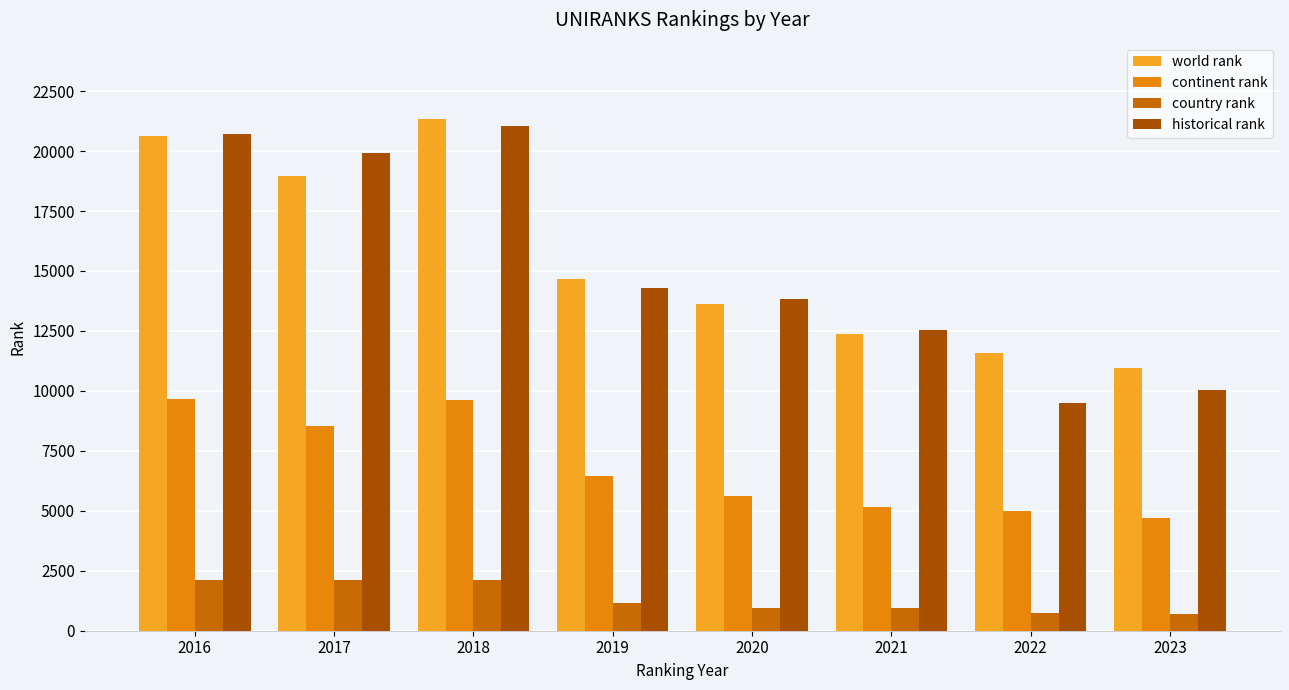

What is the smallest value displayed?

685.0